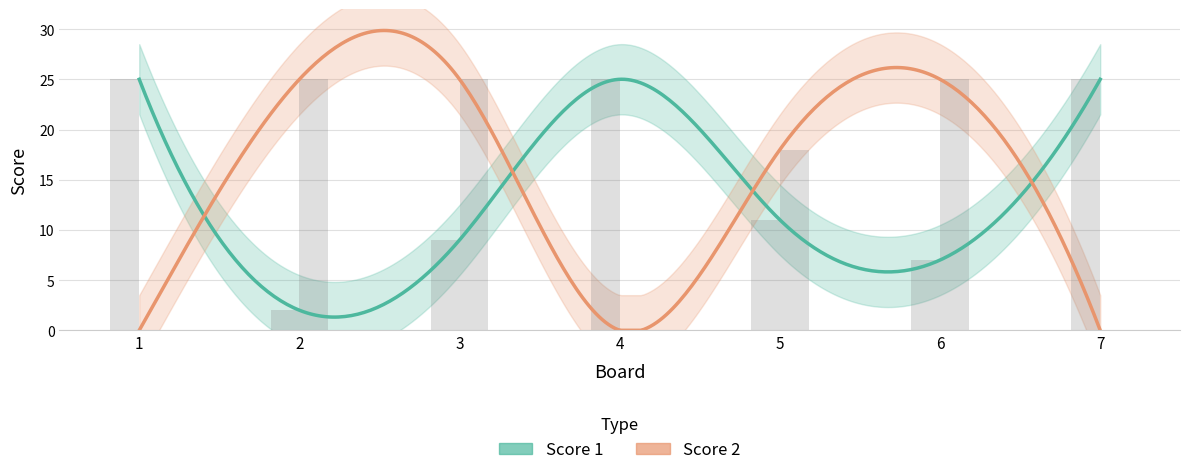

Rank the series at 6 from lowest to highest value.

Score 1, Score 2